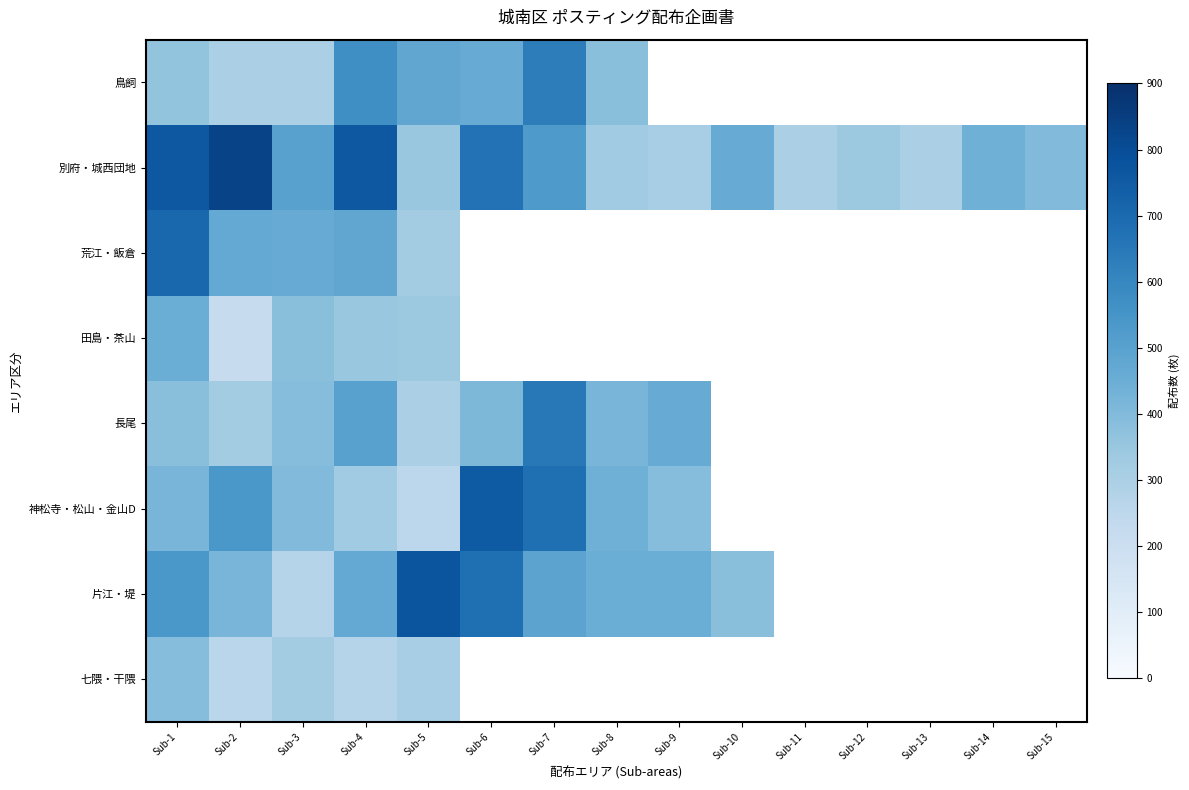

What is the total value across all series at Sub-4?

3730.0